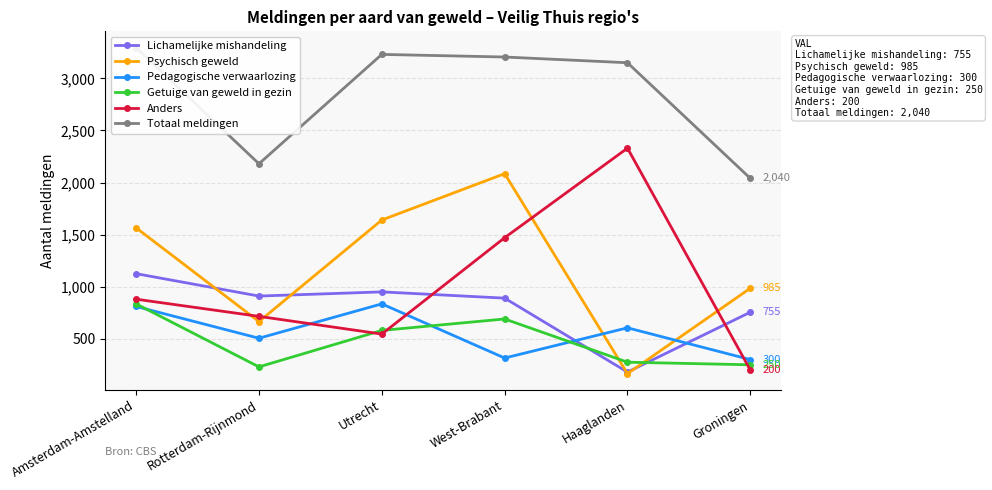

What is the greatest value displayed?

3295